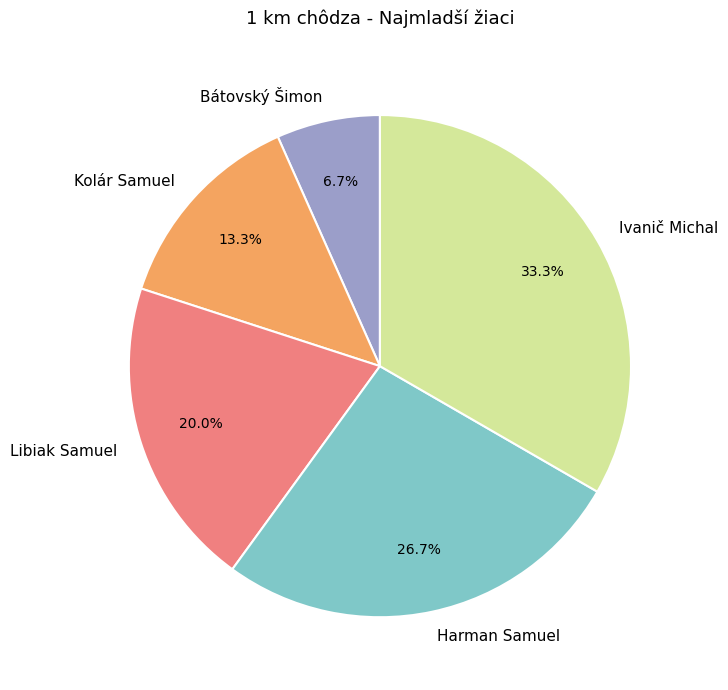

True or false: Harman Samuel accounts for 27% of the total.

True